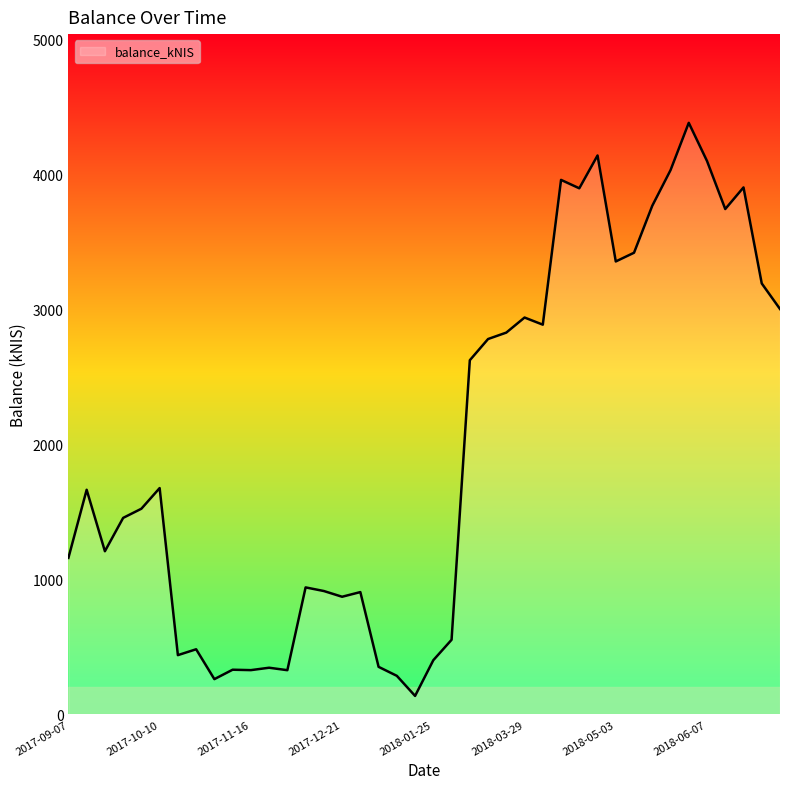

What is the maximum value shown in the chart?

4379.9